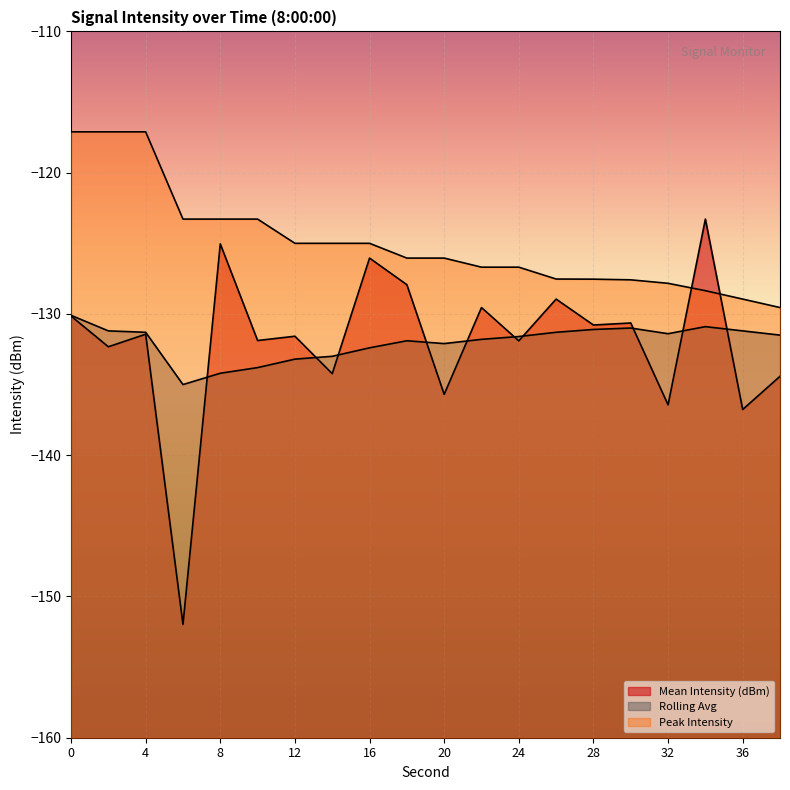

What is the smallest value displayed?

-152.0